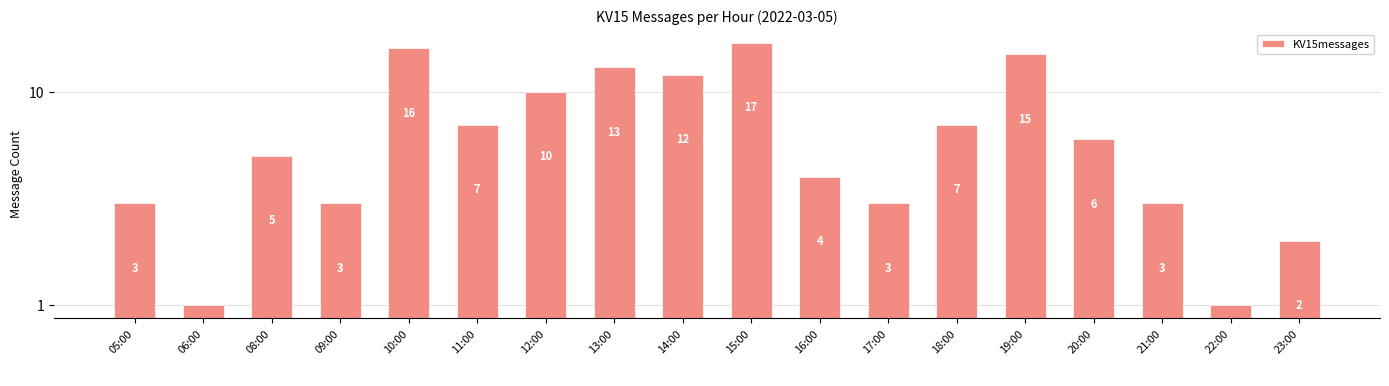

Reading left to right, what are all the values shown in this chart?

3	1	5	3	16	7	10	13	12	17	4	3	7	15	6	3	1	2